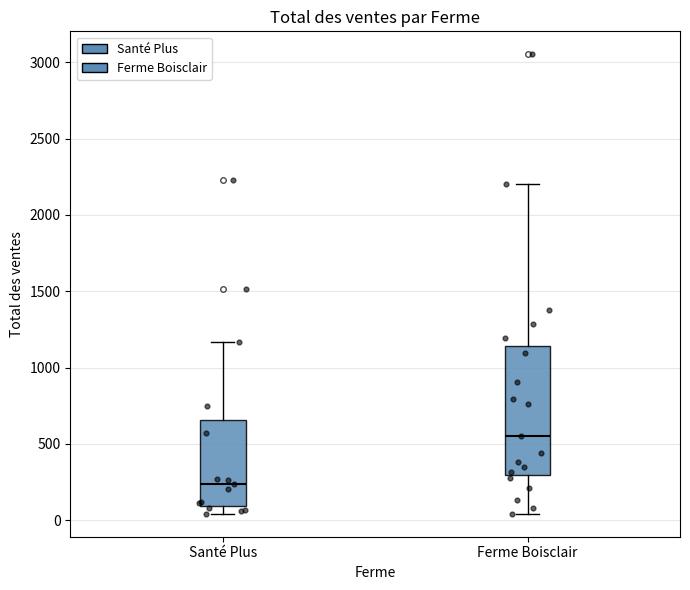

Which box's median line is the lowest?

Santé Plus